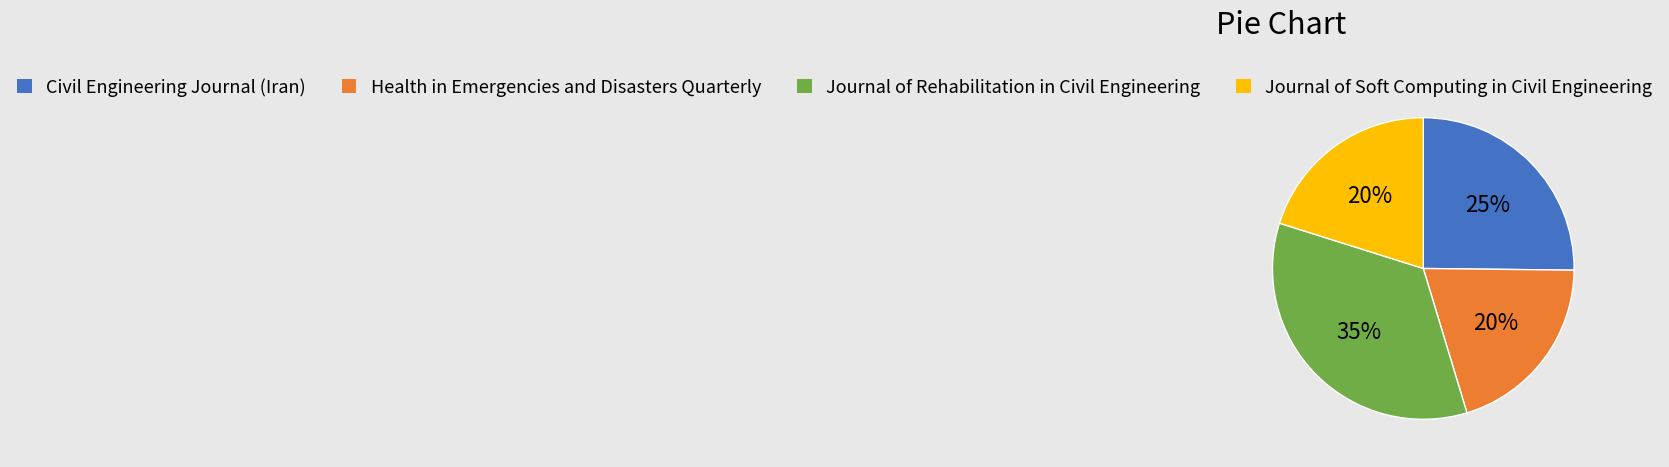

Is the sum of Civil Engineering Journal (Iran) and Journal of Rehabilitation in Civil Engineering greater than half?

Yes